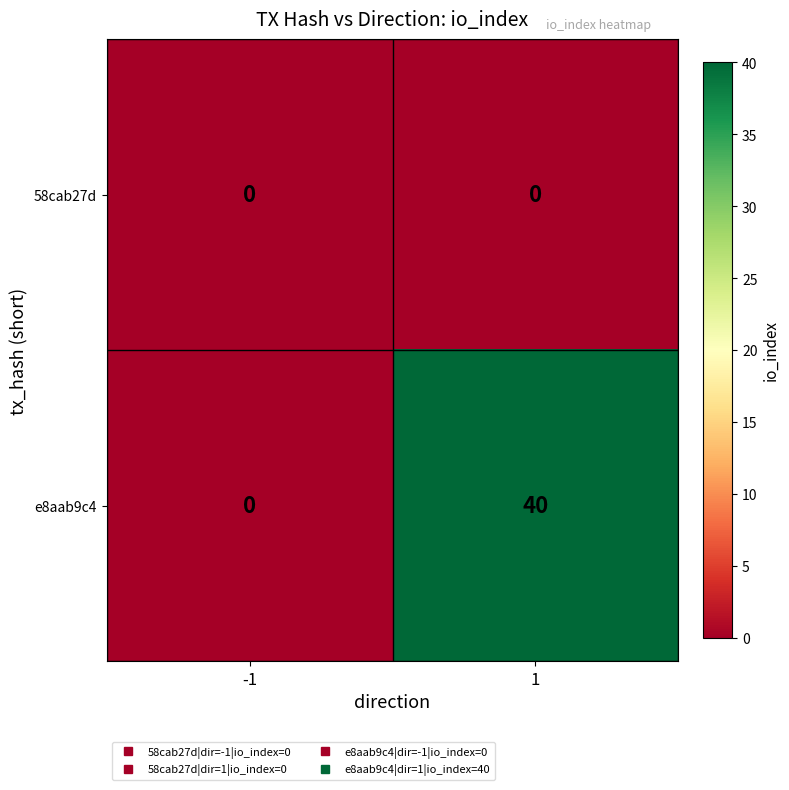

Reading left to right, what are all the values shown in this chart?

58cab27d: -1=0	1=0
e8aab9c4: -1=0	1=40